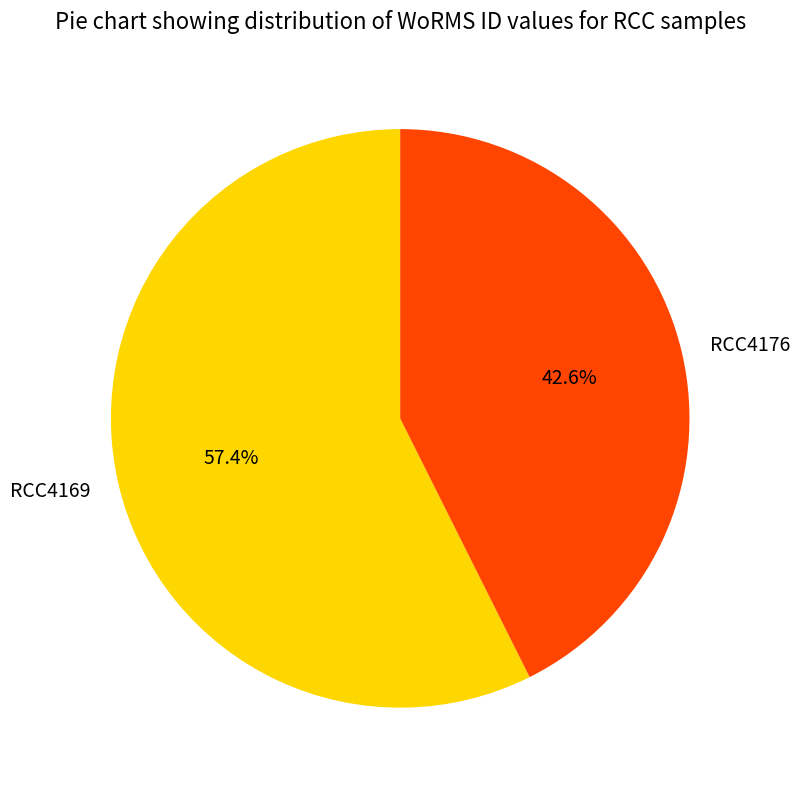

Rank the categories by value from lowest to highest.

RCC4176, RCC4169